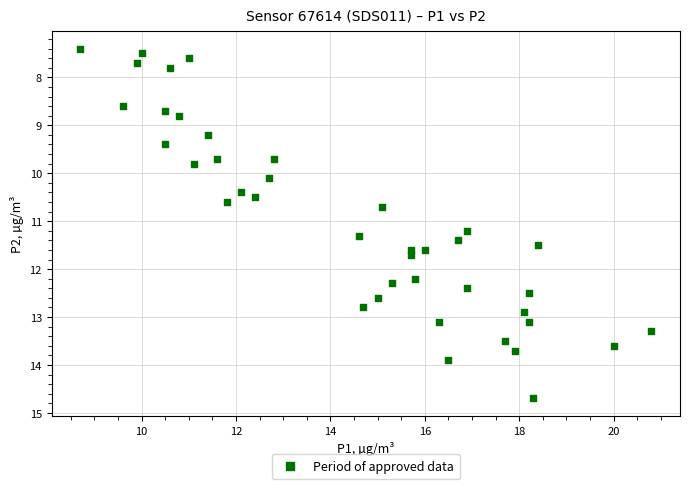

What is the range of X values (max minus min)?

12.1